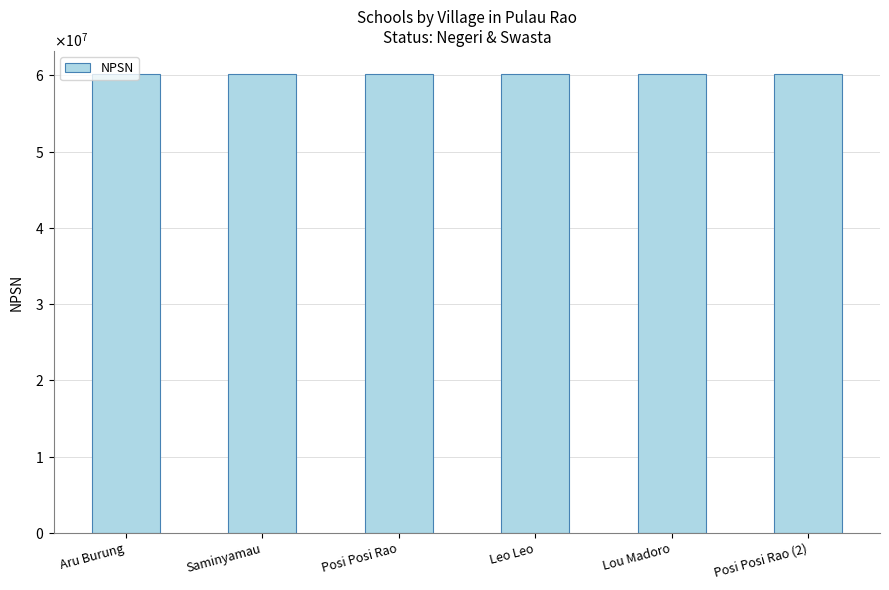

What is the ratio of the value at Lou Madoro to the value at Posi Posi Rao?

1.0